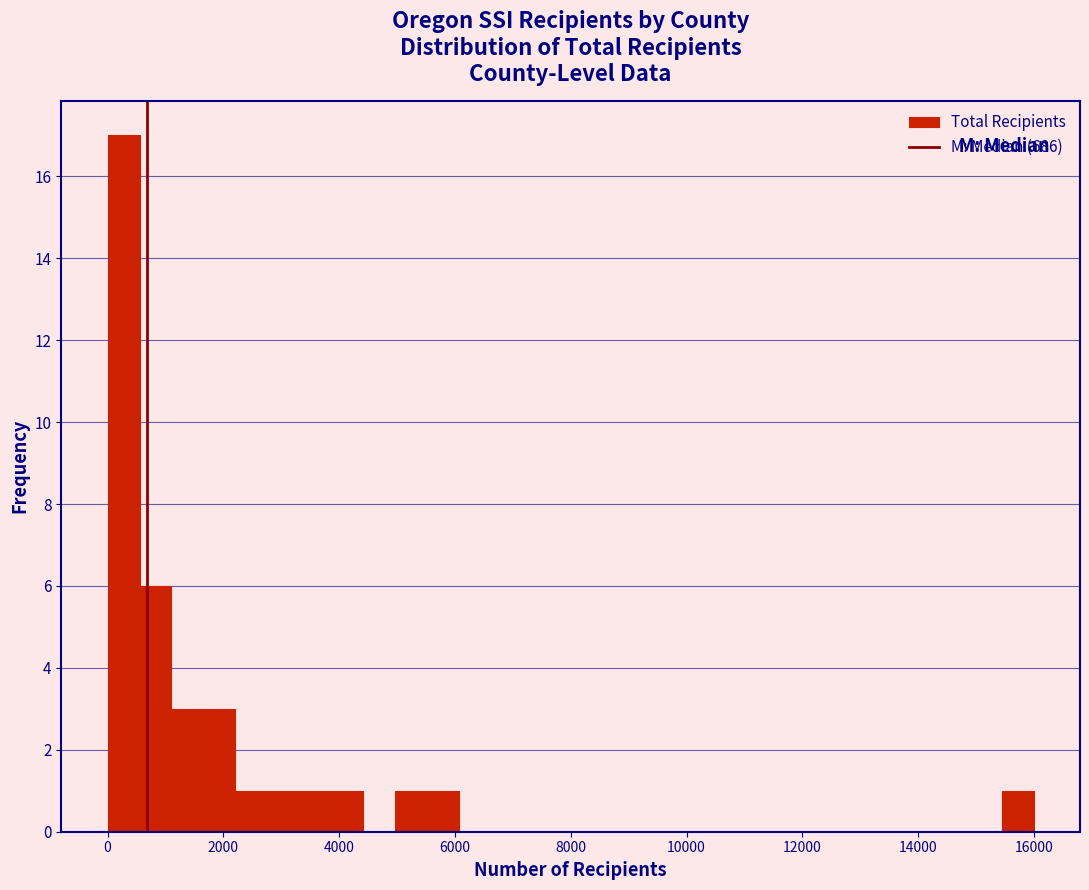

Read against the x-axis, roughly where is the centre of the tallest bar?

200